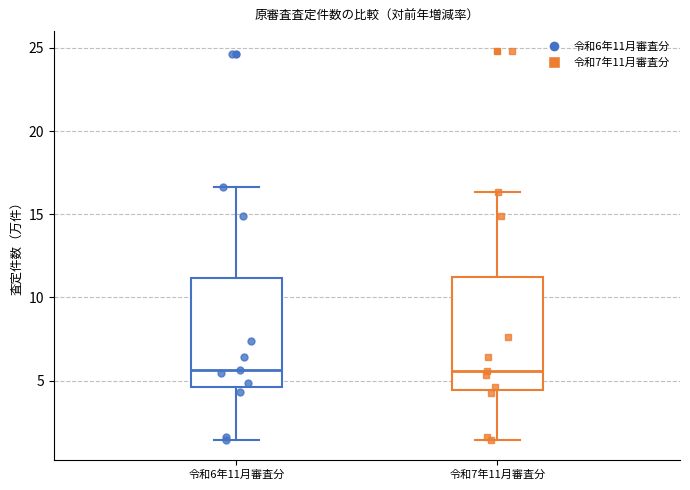

Where does the upper whisker of the box for 令和7年11月審査分 end on the y-axis? The values are not printed on the chart, so give them approximately, as read against the axis.

16.5